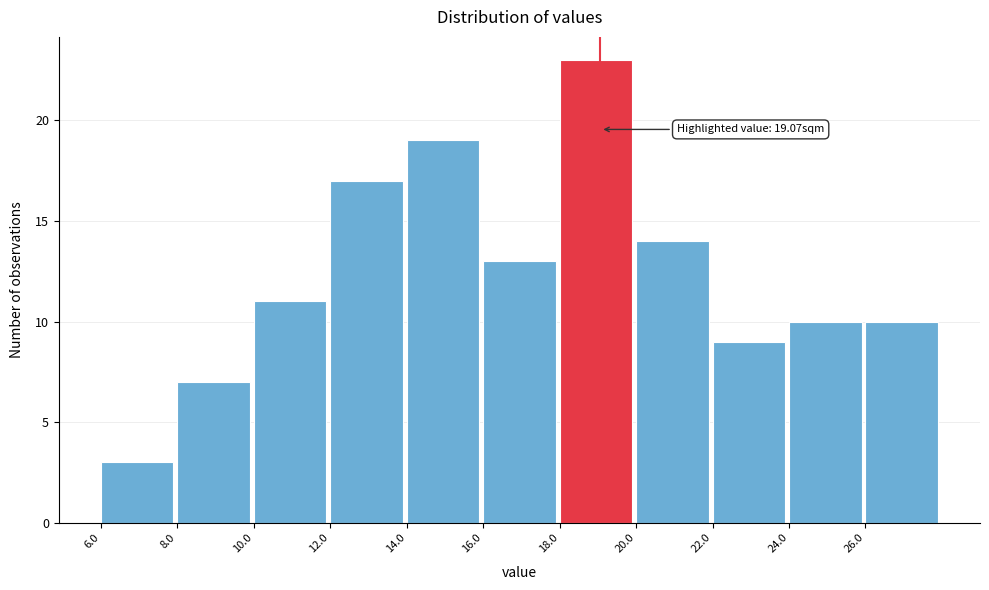

Over which range of the x-axis is the bar tallest?

18 to 20